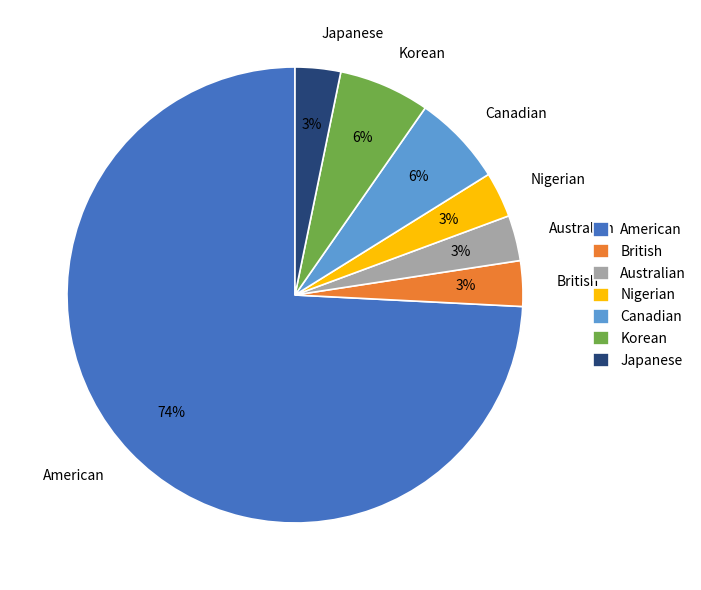

Does Nigerian account for over 50% of the chart?

No